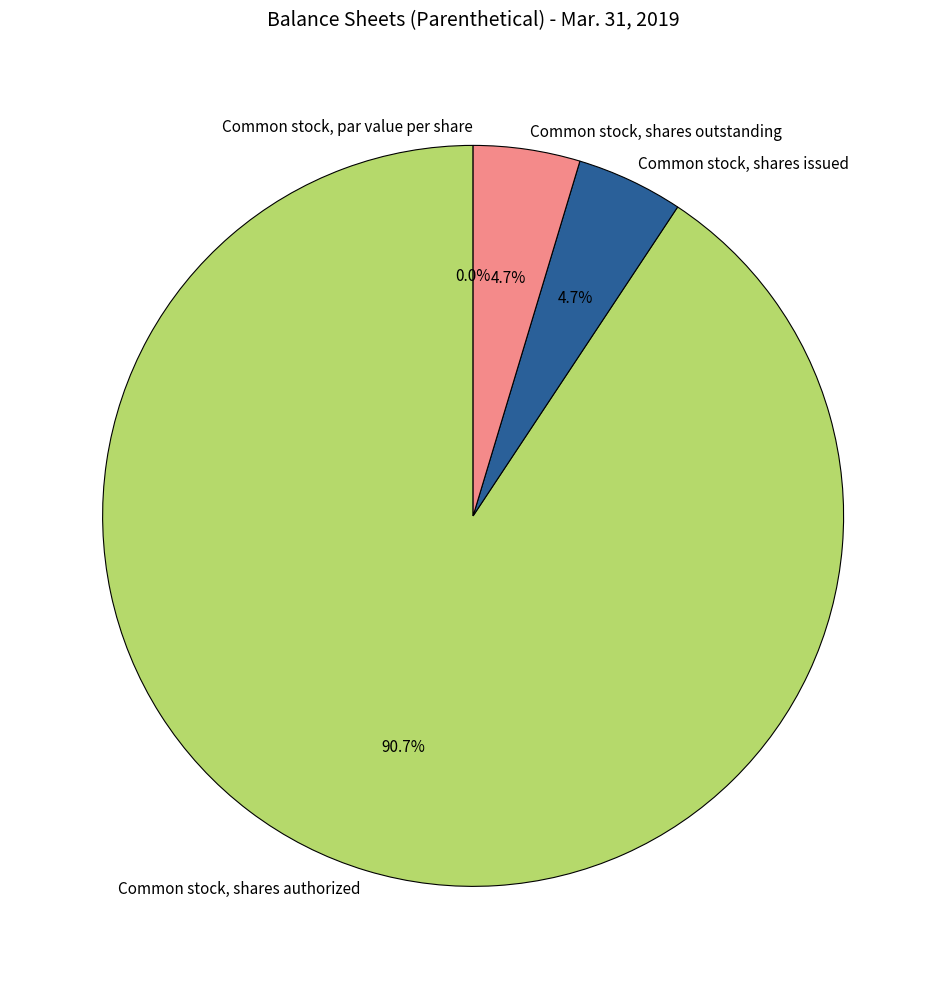

Is there any slice that represents more than half of the pie?

Yes